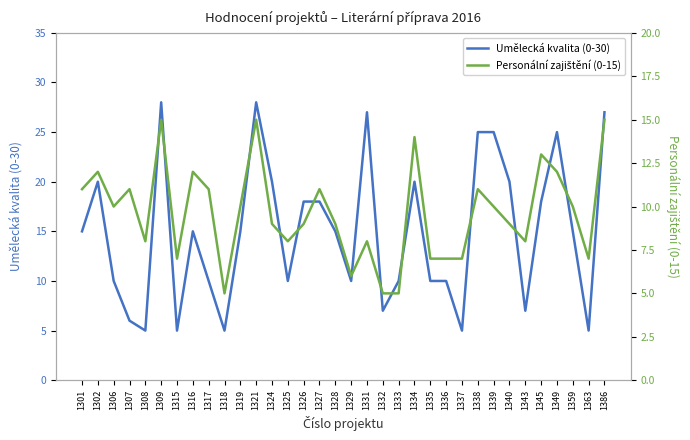

Is the value of Umělecká kvalita (0-30) at 1333 greater than the value of Personální zajištění (0-15) at 1324?

Yes